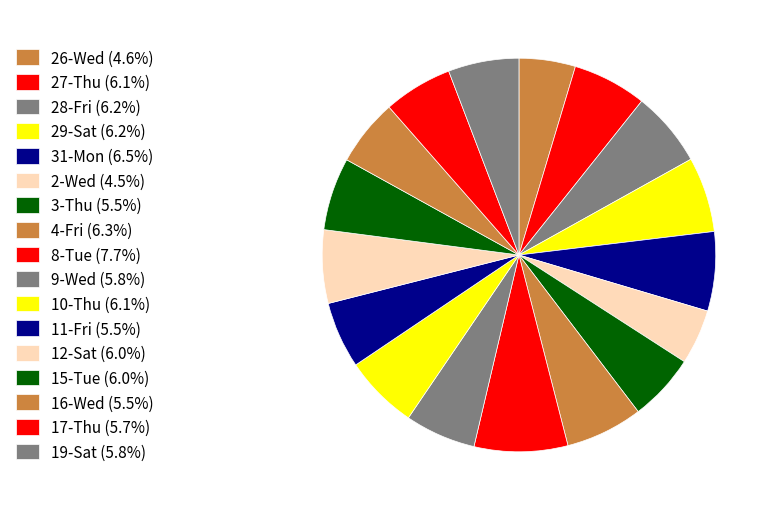

Which has a higher value, 16-Wed or 8-Tue?

8-Tue